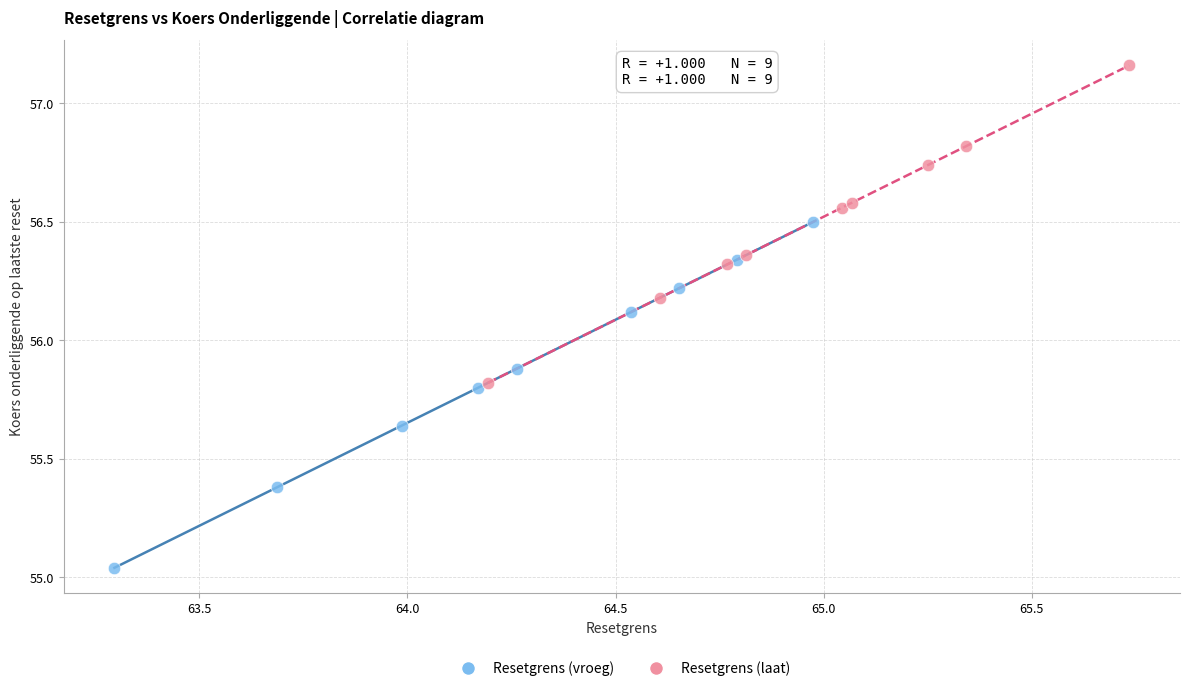

Which series reaches the maximum Y coordinate?

Resetgrens (laat)